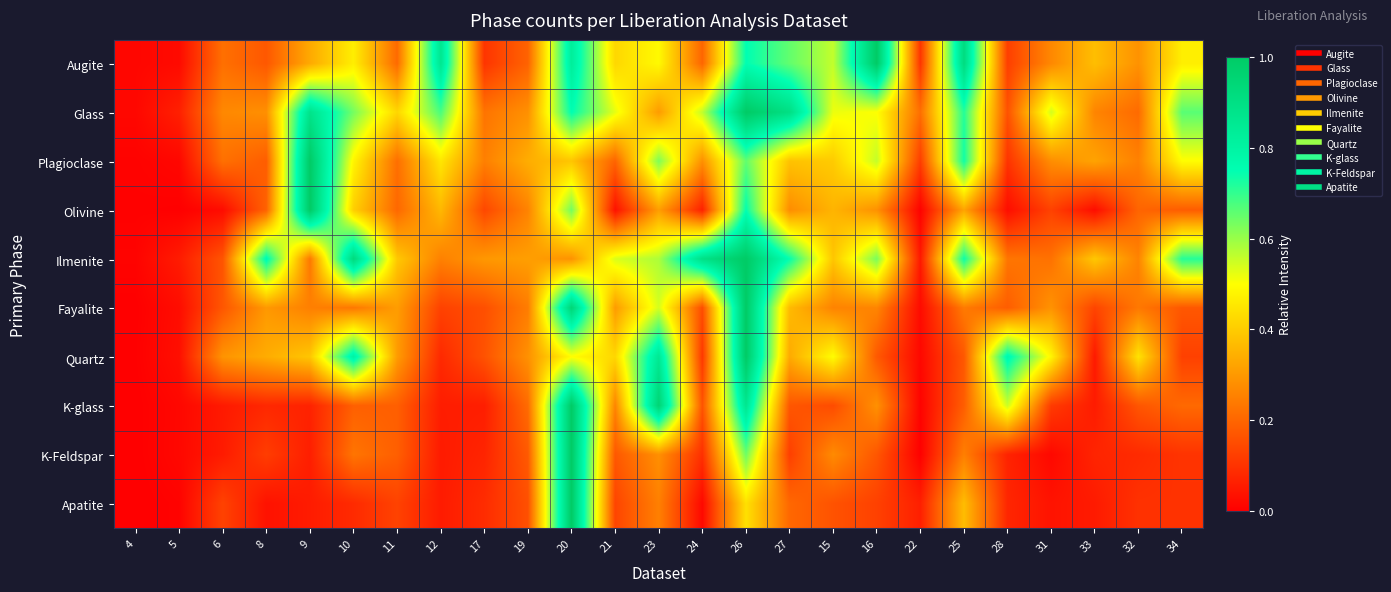

Reading left to right, transcribe all the data shown in this chart.

Augite: 4=0.0	5=0.0	6=0.2	8=0.2	9=0.3	10=0.5	11=0.2	12=0.9	17=0.1	19=0.2	20=0.8	21=0.4	23=0.5	24=0.2	26=0.8	27=0.7	15=0.6	16=1.0	22=0.1	25=0.9	28=0.1	31=0.3	33=0.4	32=0.3	34=0.5
Glass: 4=0.0	5=0.1	6=0.3	8=0.3	9=0.9	10=0.6	11=0.4	12=0.7	17=0.2	19=0.3	20=0.8	21=0.5	23=0.3	24=0.6	26=1.0	27=0.9	15=0.5	16=0.5	22=0.2	25=0.7	28=0.2	31=0.5	33=0.3	32=0.2	34=0.7
Plagioclase: 4=0.0	5=0.0	6=0.2	8=0.2	9=1.0	10=0.5	11=0.2	12=0.5	17=0.3	19=0.3	20=0.4	21=0.2	23=0.6	24=0.3	26=0.7	27=0.4	15=0.4	16=0.6	22=0.1	25=0.7	28=0.1	31=0.3	33=0.3	32=0.3	34=0.5
Olivine: 4=0.0	5=0.0	6=0.0	8=0.2	9=1.0	10=0.4	11=0.2	12=0.4	17=0.1	19=0.3	20=0.6	21=0.0	23=0.3	24=0.1	26=0.7	27=0.3	15=0.4	16=0.3	22=0.0	25=0.3	28=0.0	31=0.1	33=0.0	32=0.2	34=0.2
Ilmenite: 4=0.0	5=0.1	6=0.2	8=0.8	9=0.2	10=0.9	11=0.4	12=0.3	17=0.3	19=0.3	20=0.3	21=0.5	23=0.6	24=0.9	26=1.0	27=0.7	15=0.4	16=0.6	22=0.0	25=0.7	28=0.2	31=0.2	33=0.4	32=0.3	34=0.7
Fayalite: 4=0.0	5=0.0	6=0.2	8=0.3	9=0.3	10=0.2	11=0.3	12=0.1	17=0.2	19=0.2	20=0.9	21=0.3	23=0.5	24=0.2	26=1.0	27=0.4	15=0.3	16=0.3	22=0.0	25=0.2	28=0.2	31=0.3	33=0.1	32=0.2	34=0.2
Quartz: 4=0.0	5=0.0	6=0.3	8=0.3	9=0.4	10=0.8	11=0.3	12=0.1	17=0.2	19=0.3	20=0.5	21=0.4	23=0.9	24=0.1	26=1.0	27=0.3	15=0.5	16=0.2	22=0.0	25=0.2	28=0.8	31=0.5	33=0.1	32=0.4	34=0.1
K-glass: 4=0.0	5=0.0	6=0.1	8=0.1	9=0.1	10=0.2	11=0.2	12=0.1	17=0.1	19=0.2	20=1.0	21=0.3	23=1.0	24=0.2	26=0.9	27=0.2	15=0.1	16=0.3	22=0.0	25=0.2	28=0.5	31=0.1	33=0.1	32=0.2	34=0.2
K-Feldspar: 4=0.0	5=0.0	6=0.1	8=0.1	9=0.1	10=0.2	11=0.2	12=0.1	17=0.1	19=0.2	20=1.0	21=0.2	23=0.3	24=0.1	26=0.6	27=0.1	15=0.3	16=0.2	22=0.0	25=0.3	28=0.1	31=0.0	33=0.1	32=0.1	34=0.1
Apatite: 4=0.0	5=0.0	6=0.1	8=0.0	9=0.1	10=0.1	11=0.1	12=0.1	17=0.1	19=0.2	20=1.0	21=0.1	23=0.3	24=0.0	26=0.4	27=0.2	15=0.2	16=0.1	22=0.1	25=0.4	28=0.1	31=0.0	33=0.1	32=0.1	34=0.1